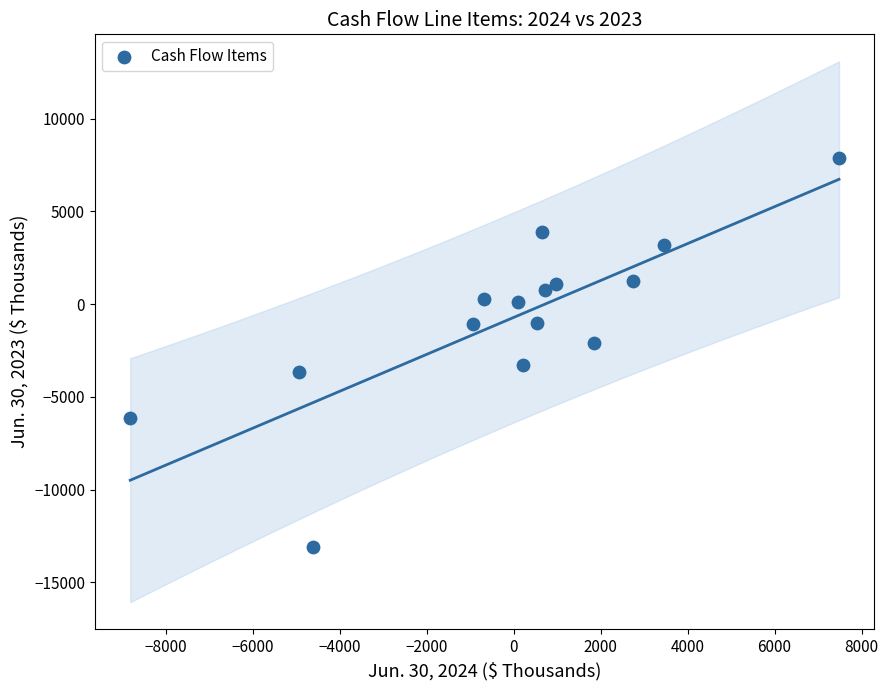

What is the range of X values (max minus min)?

16293